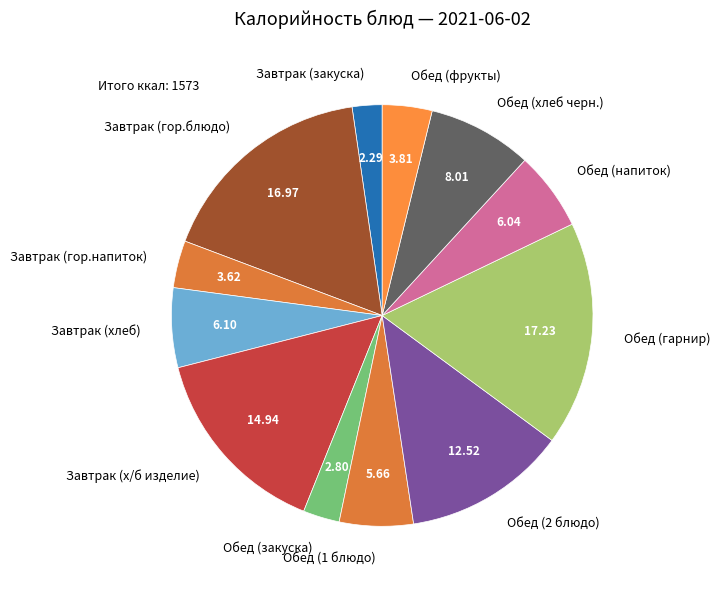

What is the ratio of the value at Обед (хлеб черн.) to the value at Обед (напиток)?

1.3